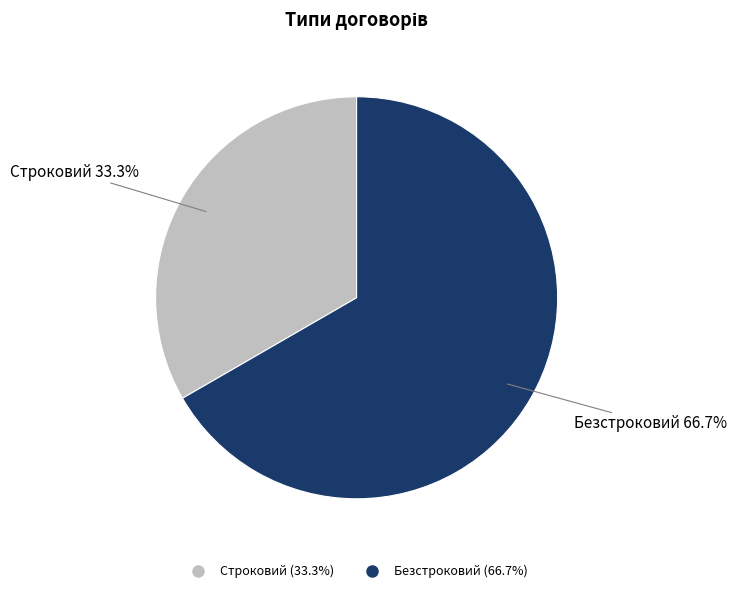

What is the total percentage of Строковий and Безстроковий?

100.0%